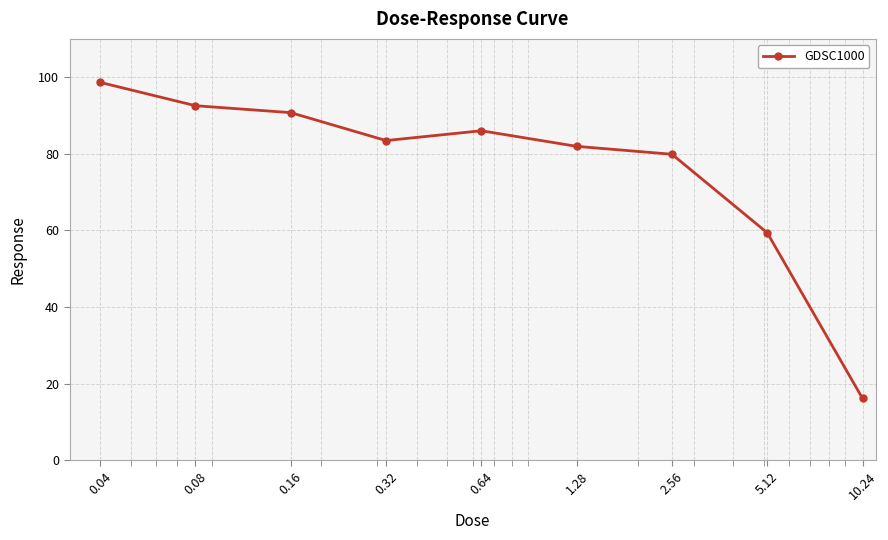

What is the minimum value shown in the chart?

16.1